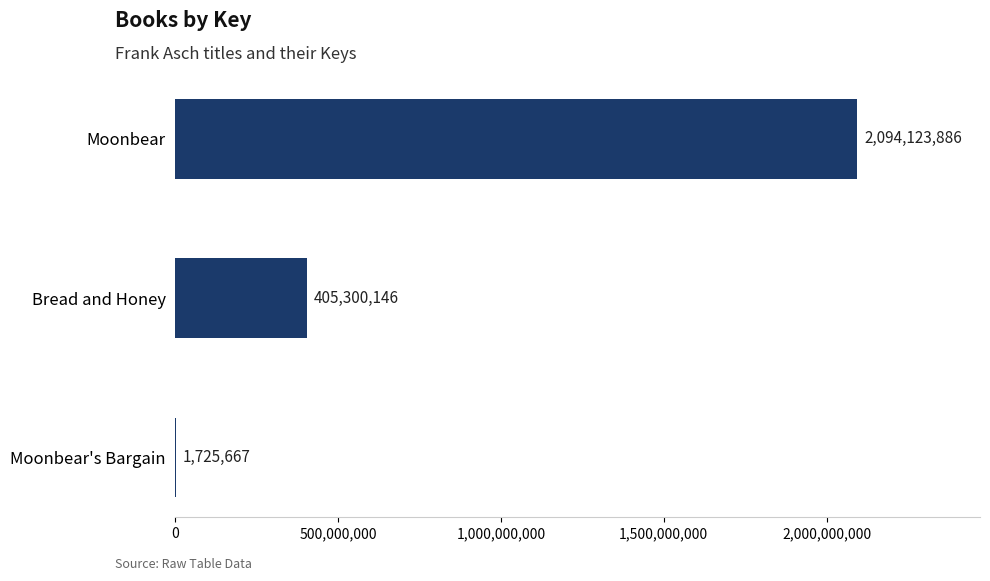

What is the greatest value displayed?

2094123886